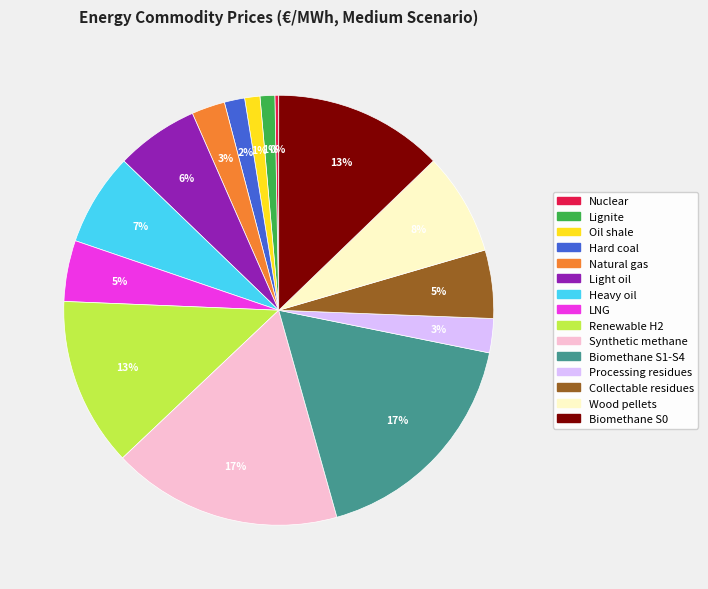

Combined, do Lignite and Light oil account for over 50%?

No